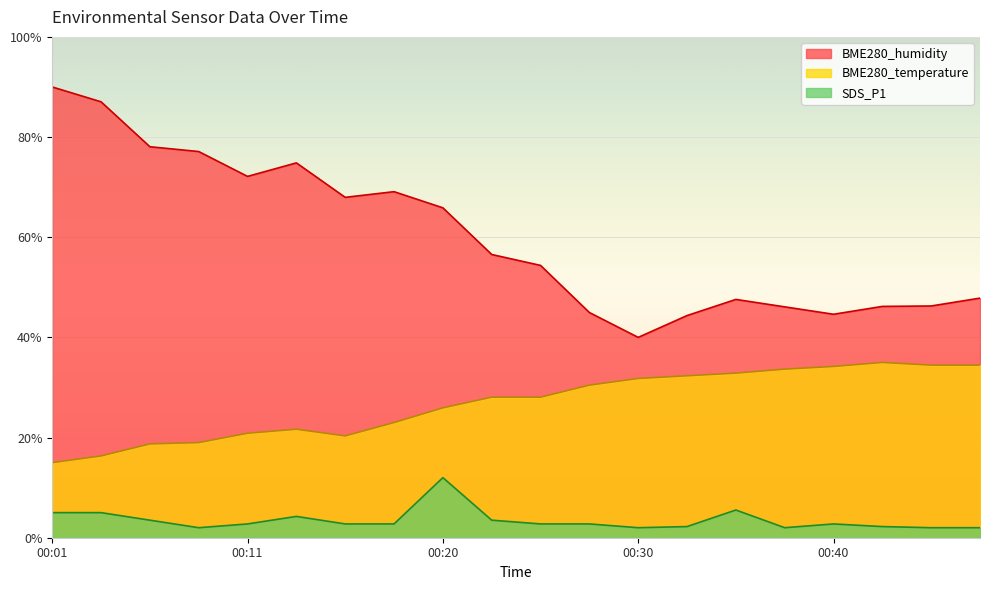

True or false: BME280_humidity and SDS_P1 intersect in this chart.

False